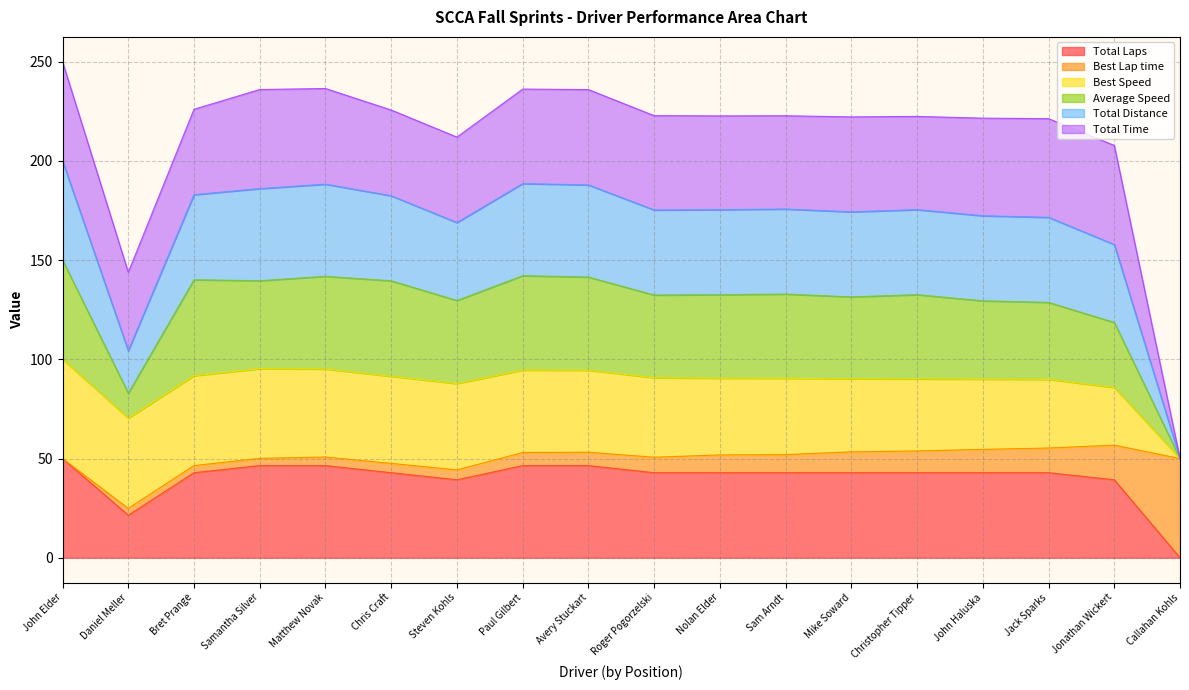

The value of Average Speed at Paul Gilbert is 37.5. True or false?

False